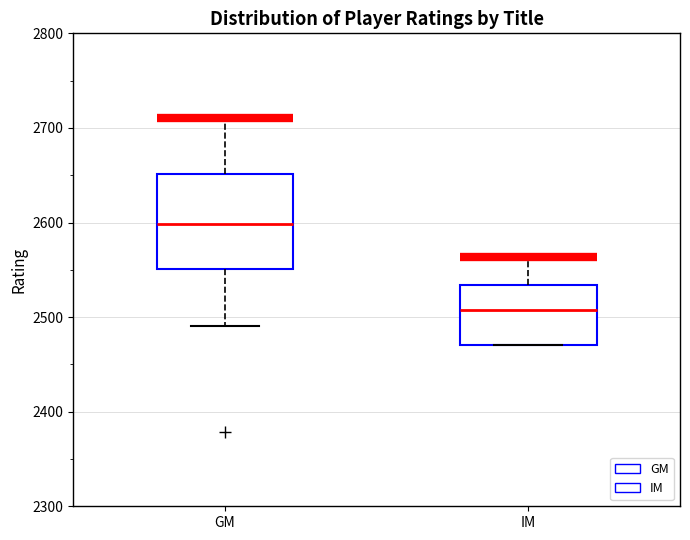

Which box's median line is the highest?

GM